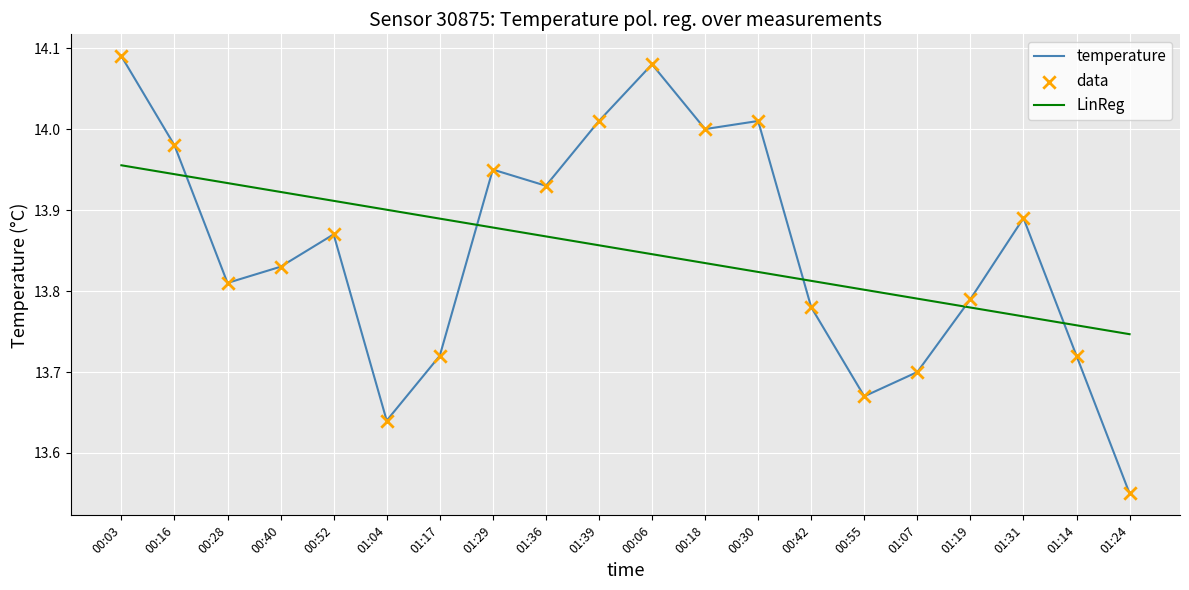

What is the total value across all series at 00:40?

27.8